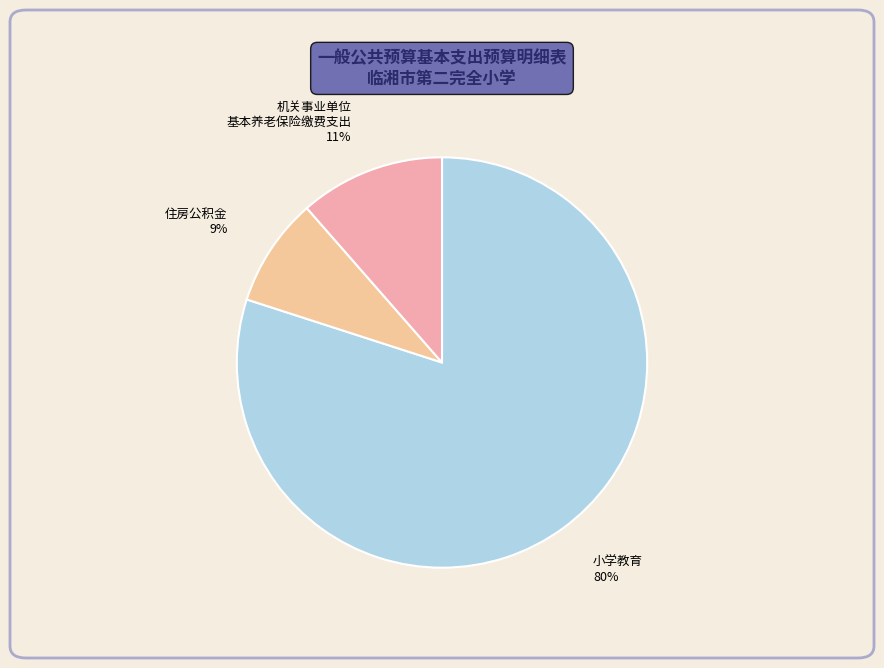

Which slice is the smallest?

住房公积金